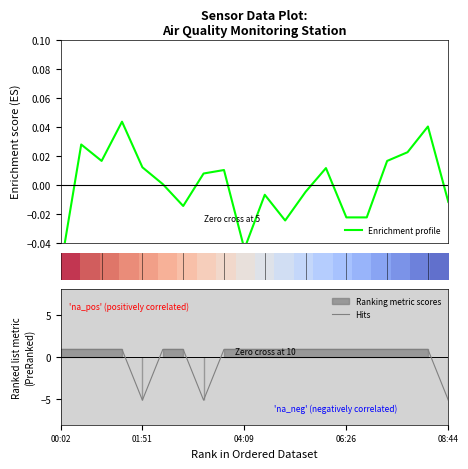

At which label does Hits first exceed 0?

00:02